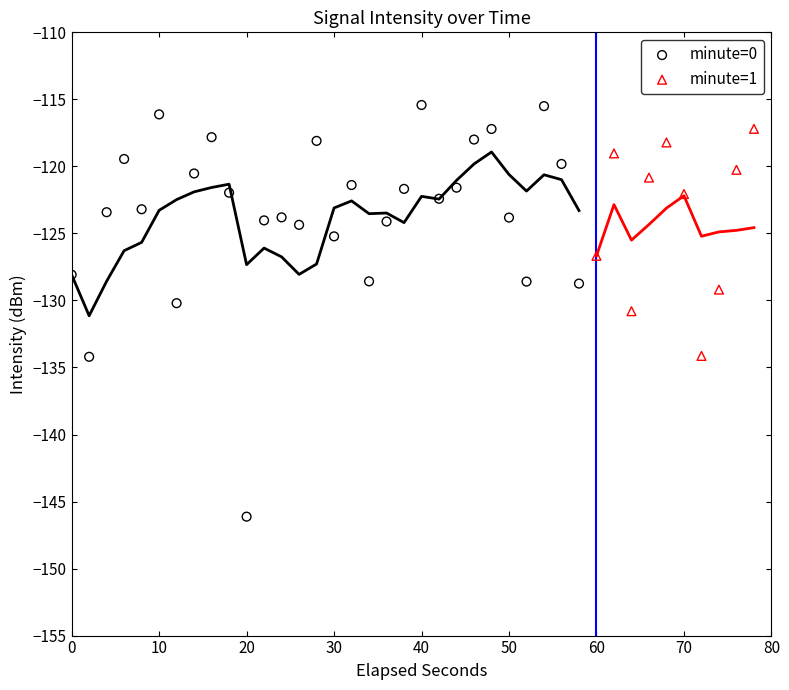

Which series contains the lowest Y value?

minute=0